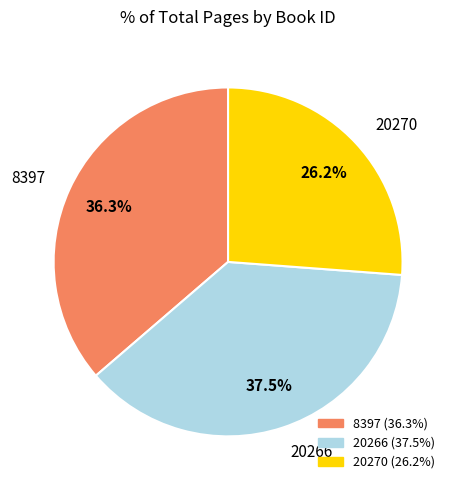

To the nearest percent, what is the difference between the largest and smallest slice percentages?

11%